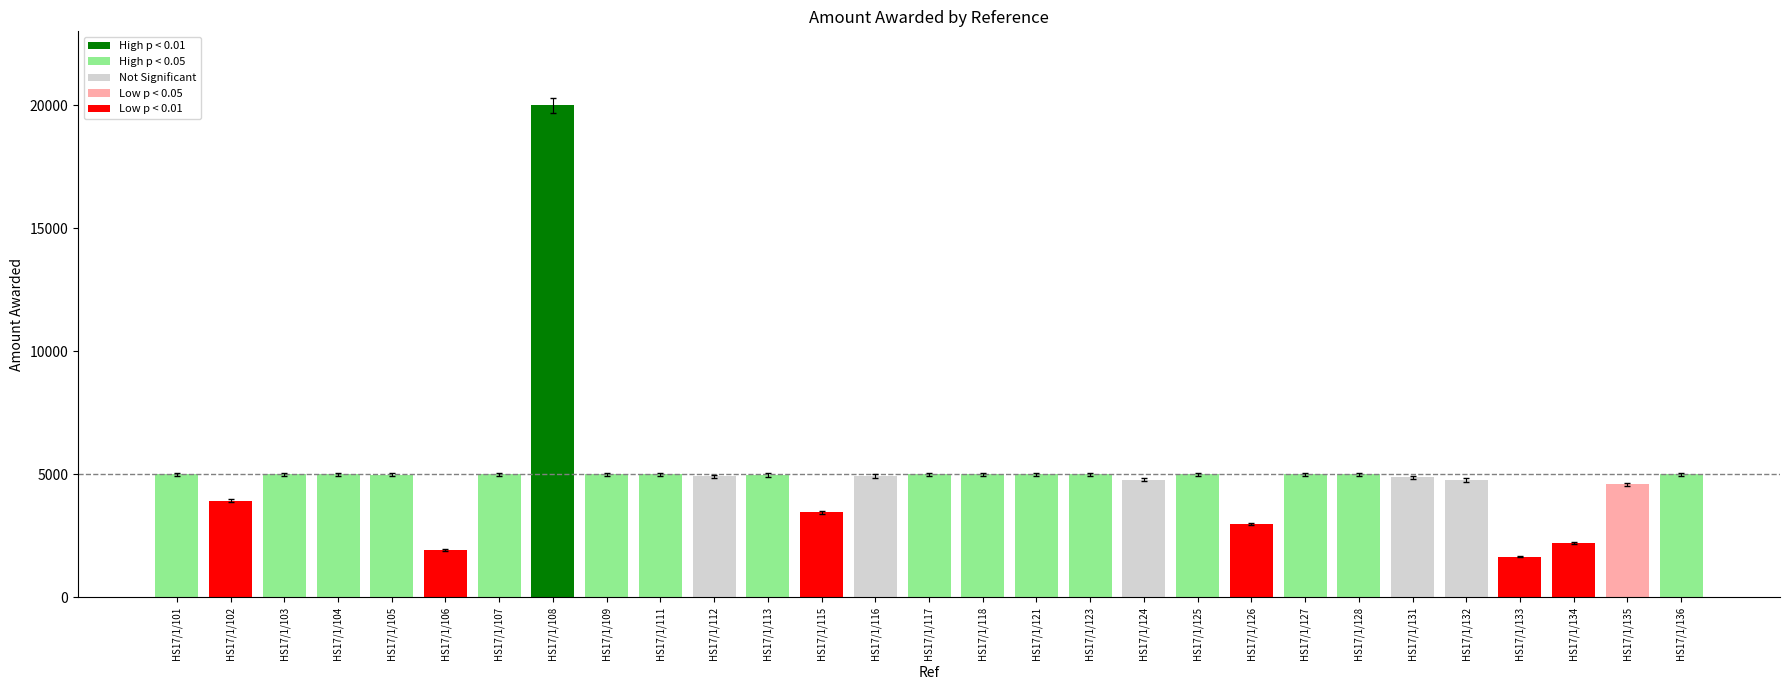

How many bars are there in total?

29